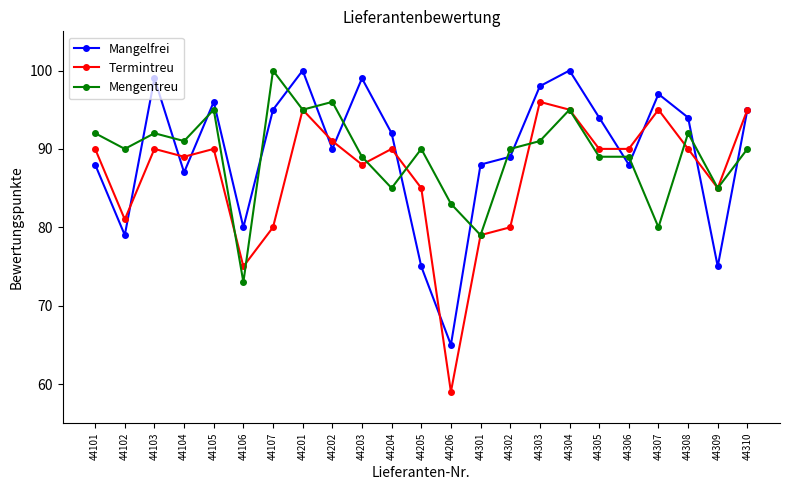

Is it true that Mengentreu equals 137 at 44103?

False